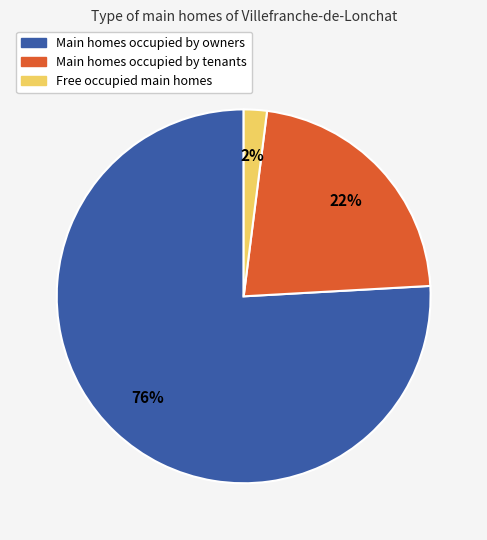

How many segments does this pie chart have?

3